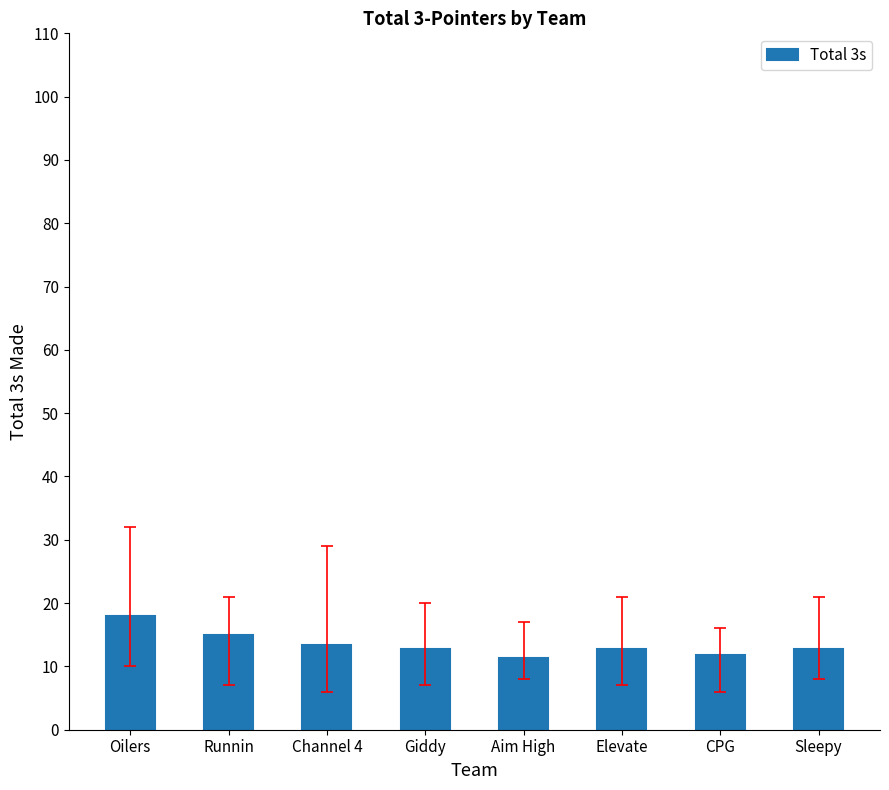

How many categories are shown in the chart?

8